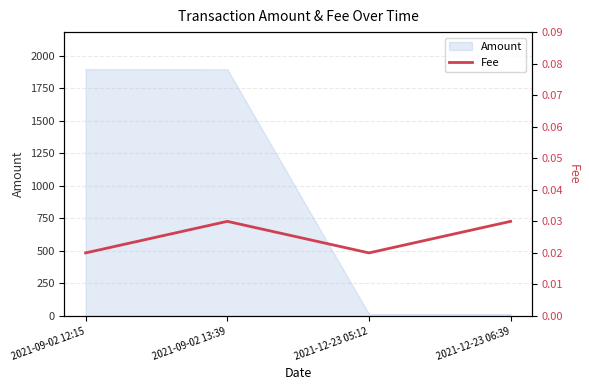

What is the maximum value for Amount?

1898.2